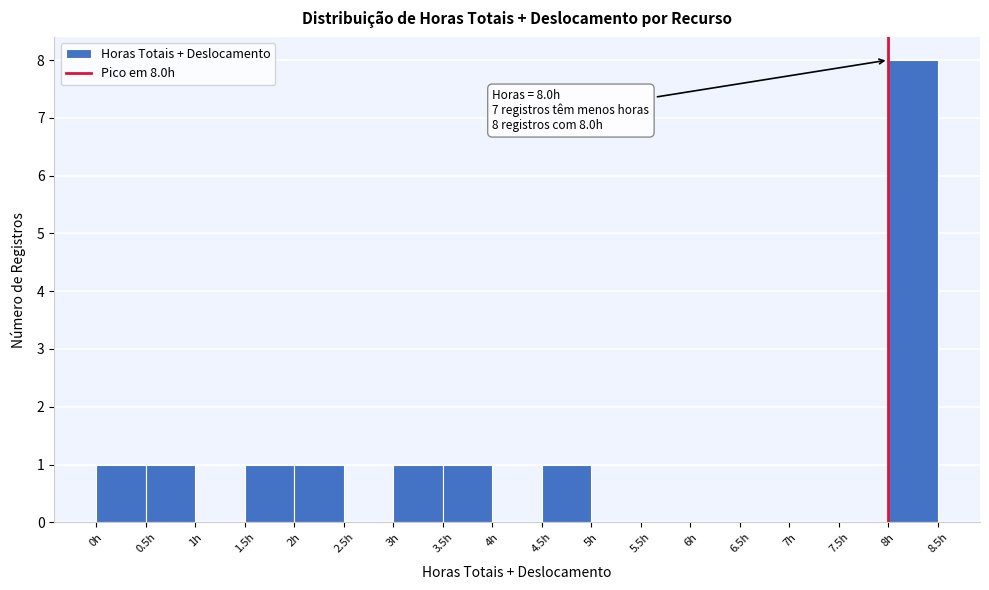

Over which range of the x-axis is the bar tallest?

8.0 to 8.5